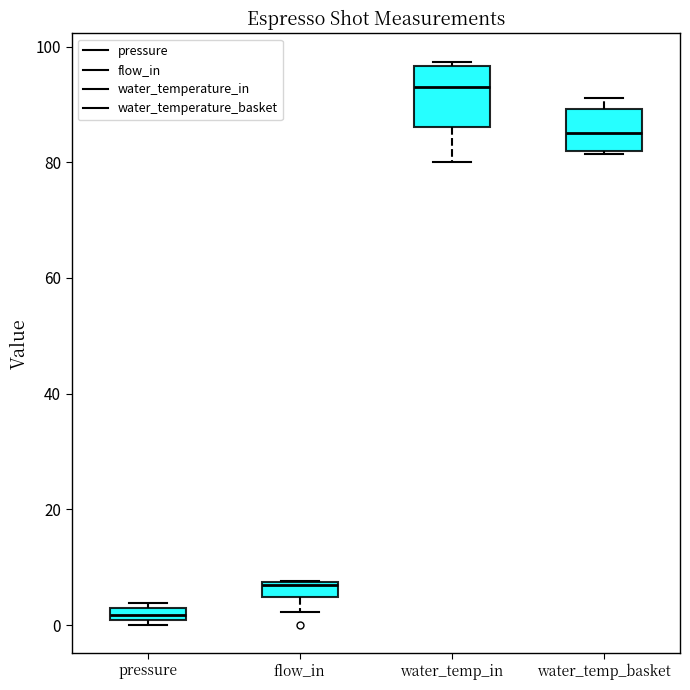

Which box's median line is the highest?

water_temp_in